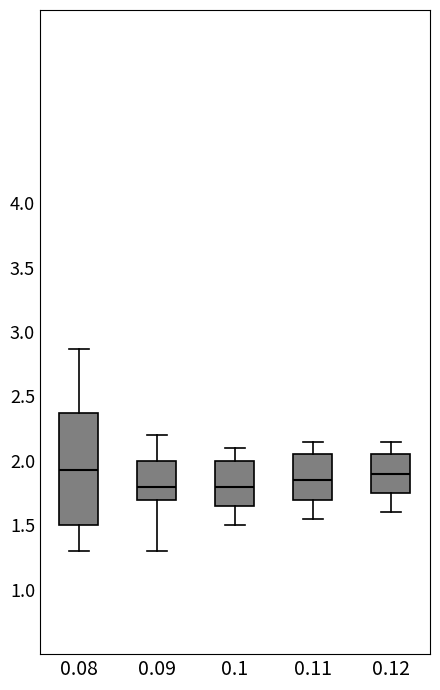

Where does the upper whisker of the box at x = 0.1 end on the y-axis? The values are not printed on the chart, so give them approximately, as read against the axis.

2.10